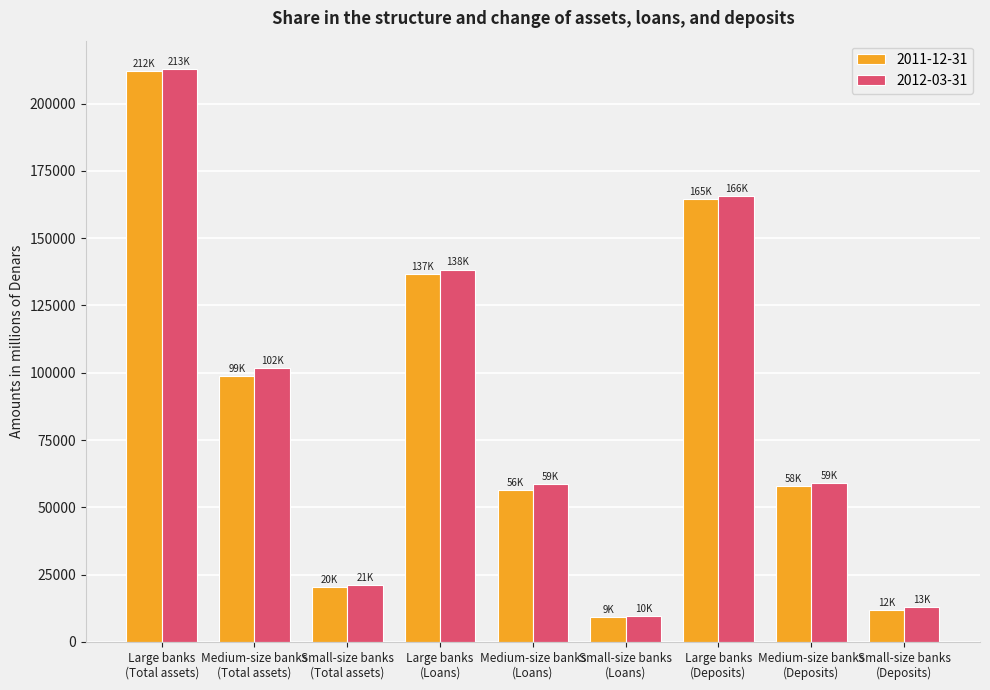

What is the average value of the 2012-03-31 series?

86643.2